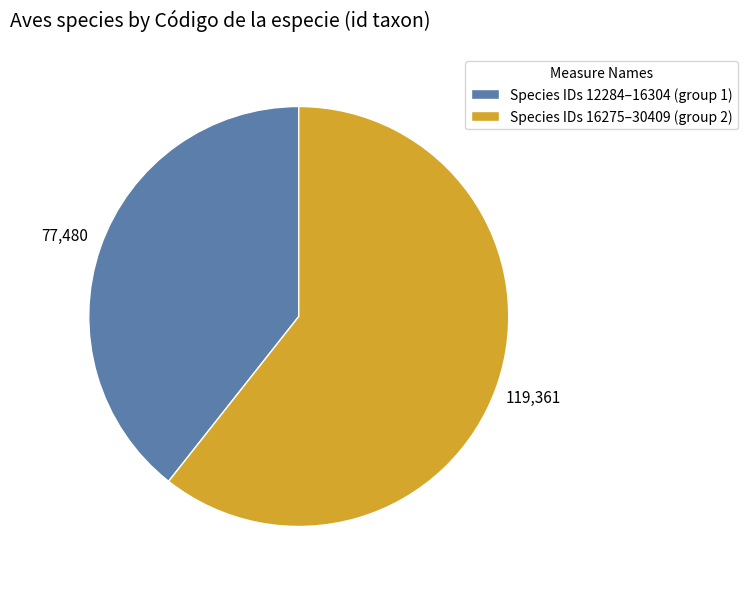

Do Species IDs 16275–30409 (group 2) and Species IDs 12284–16304 (group 1) together represent more than half of the pie?

Yes